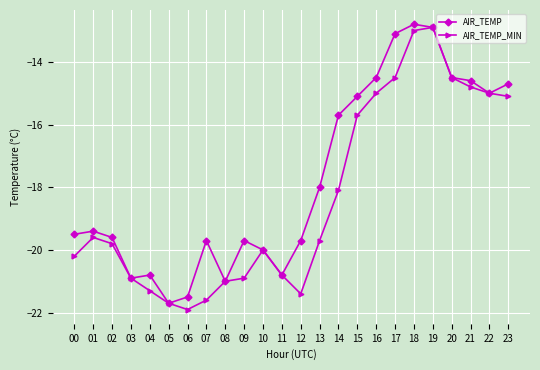

True or false: AIR_TEMP has more than 1 interior local peaks.

True